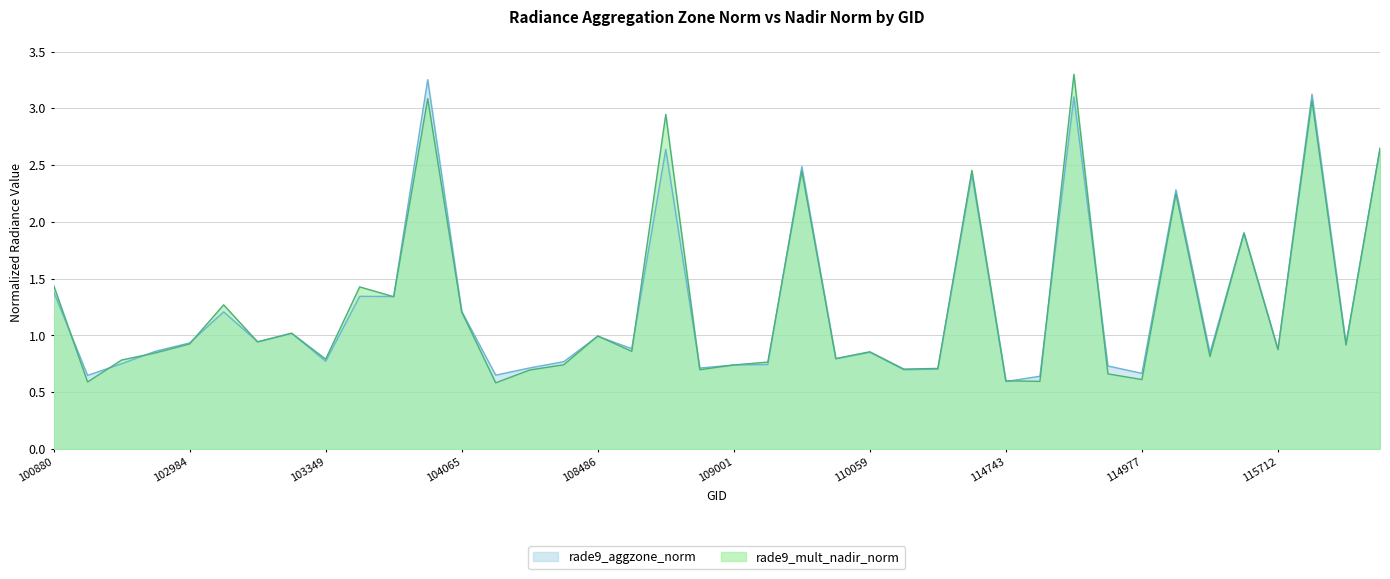

What is the total value across all series at 115332?

4.5